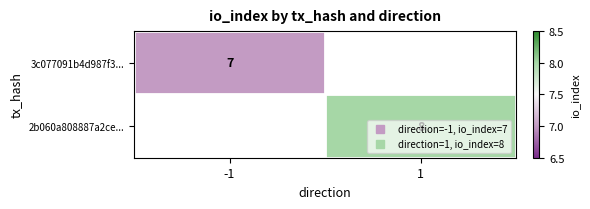

True or false: 2b060a808887a2ce... has a value of 8.0 at 1.

True